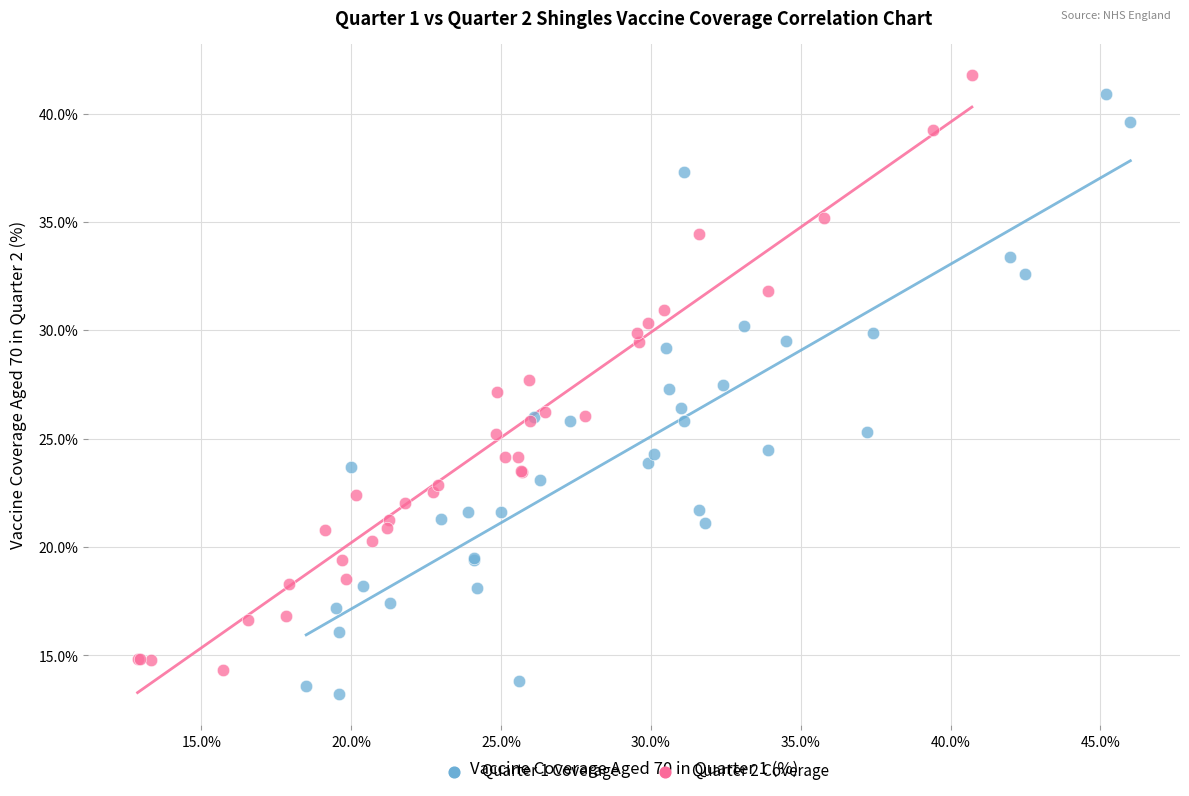

What are all the series names shown in the legend?

Quarter 1 Coverage, Quarter 2 Coverage